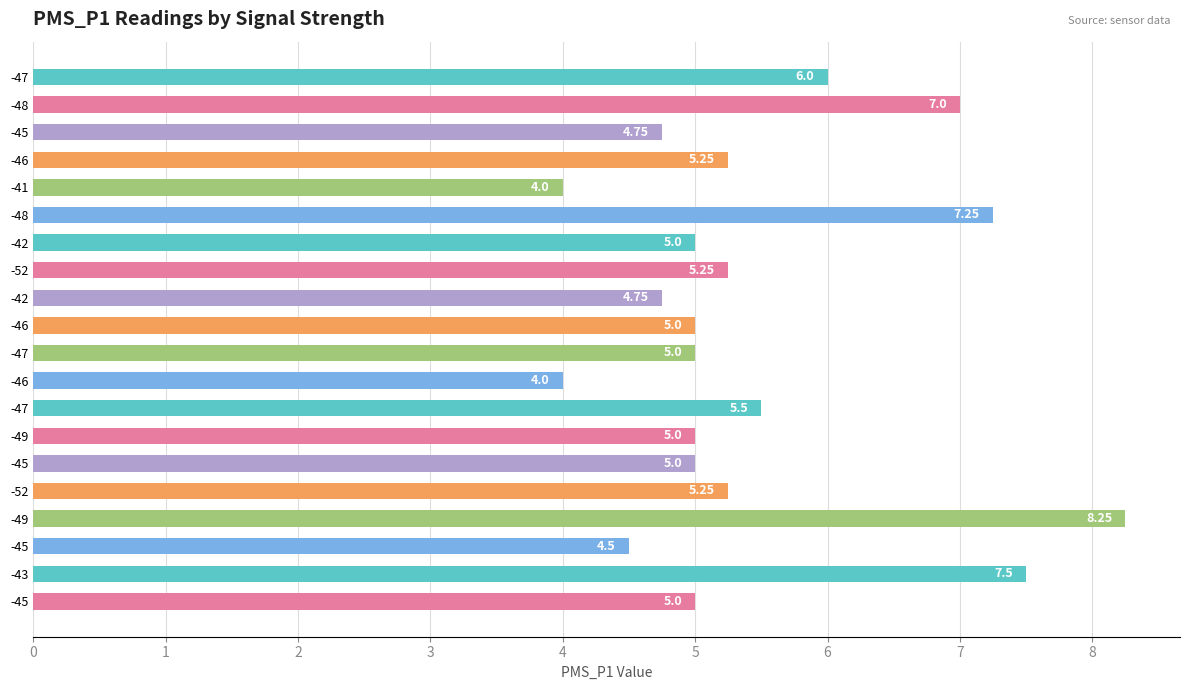

Rank the categories by value from lowest to highest.

-41, -46, -45, -45, -42, -42, -46, -47, -49, -45, -45, -46, -52, -52, -47, -47, -48, -48, -43, -49